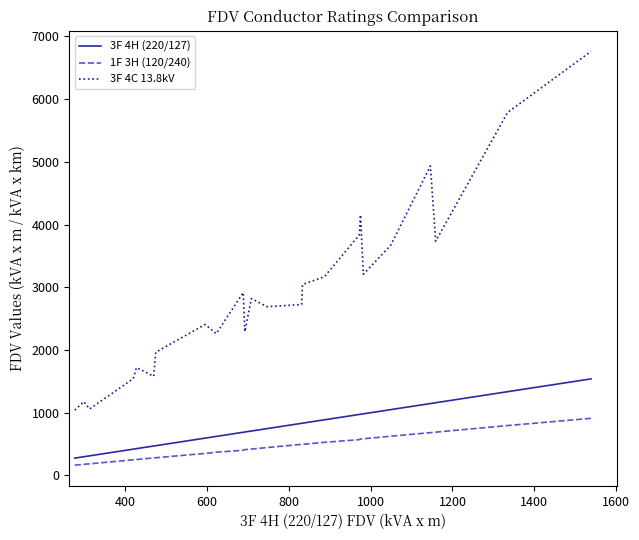

What are all the series names shown in the legend?

3F 4H (220/127), 1F 3H (120/240), 3F 4C 13.8kV